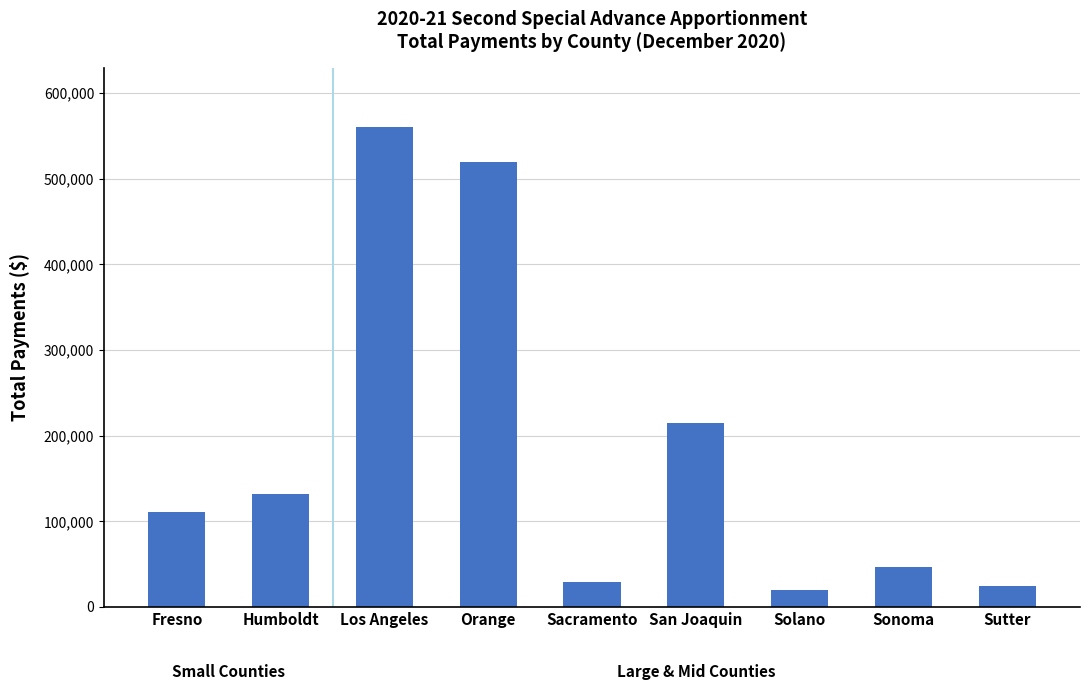

What is the smallest value displayed?

19867